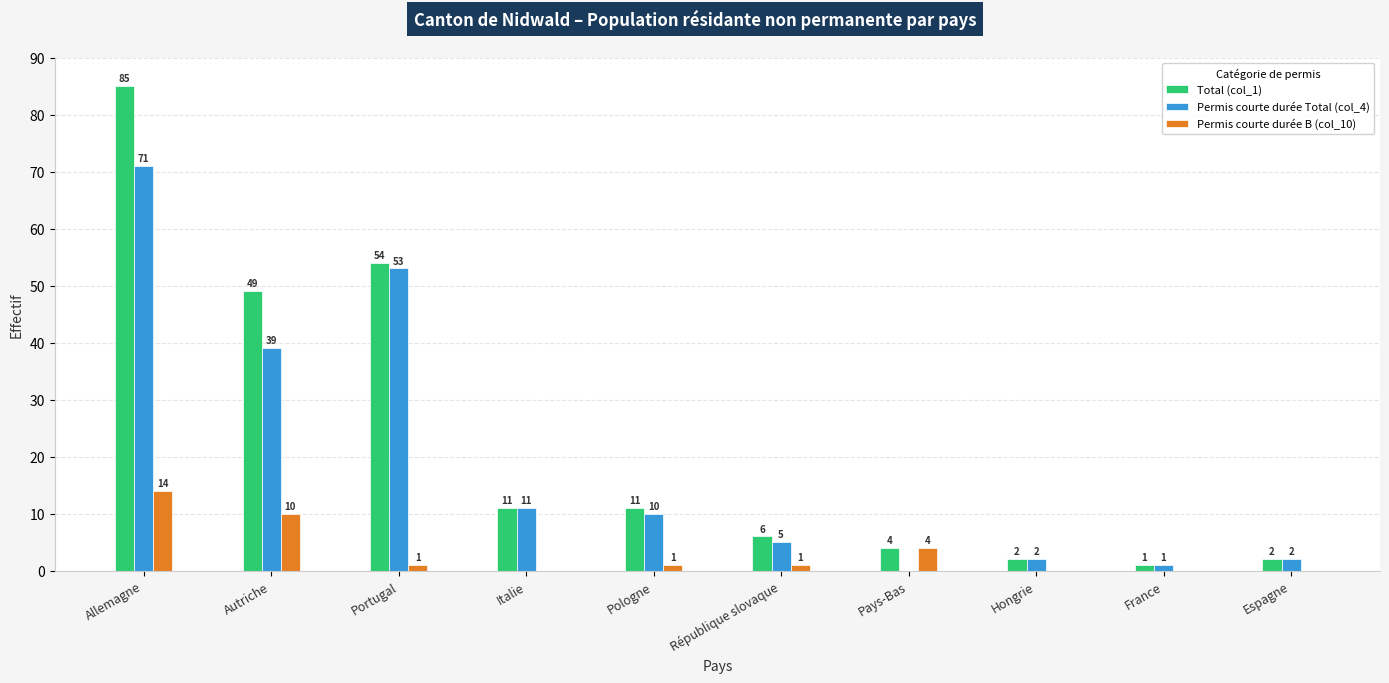

Which category has the highest value in the Permis courte durée B (col_10) series?

Allemagne